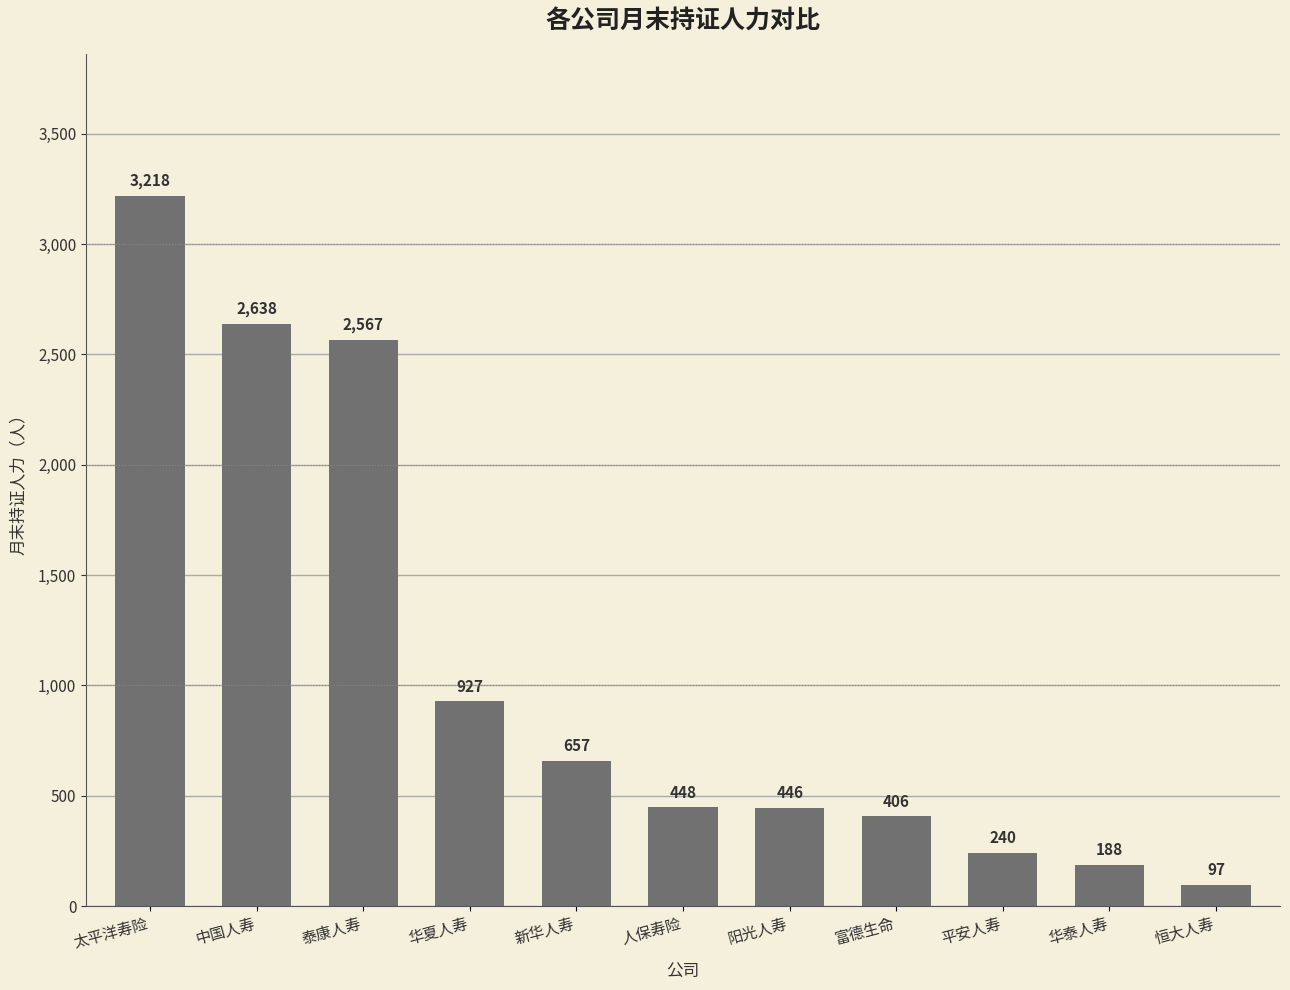

Read the value at 平安人寿.

240